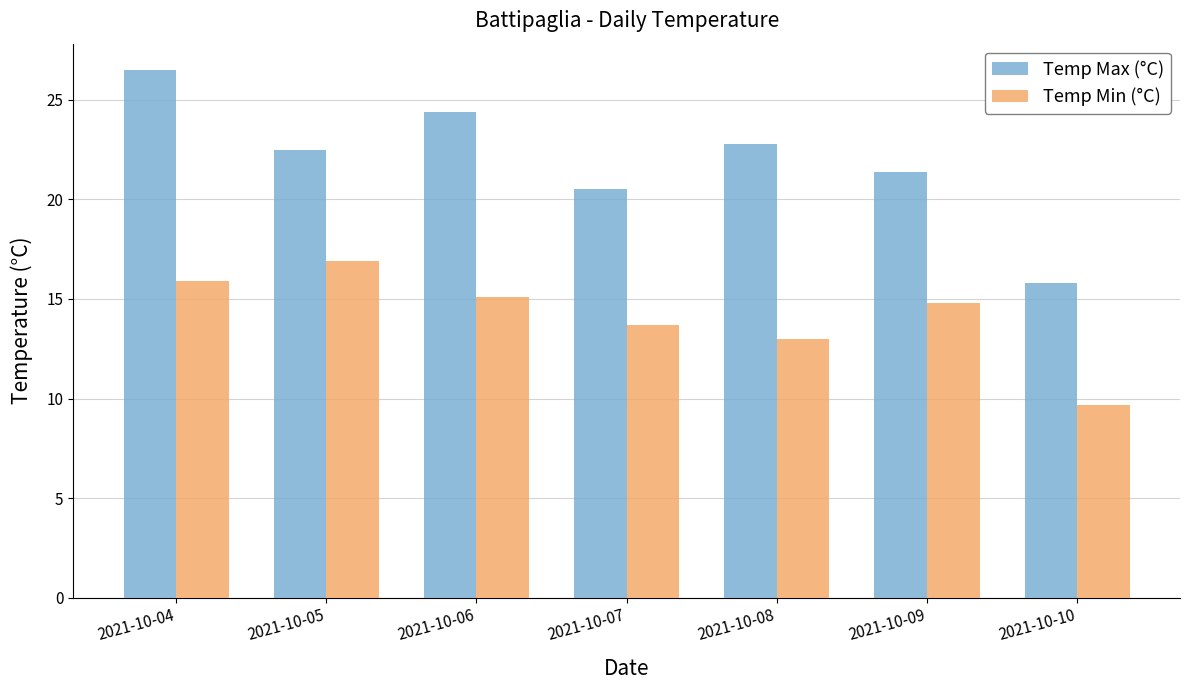

Count the number of data series in this chart.

2